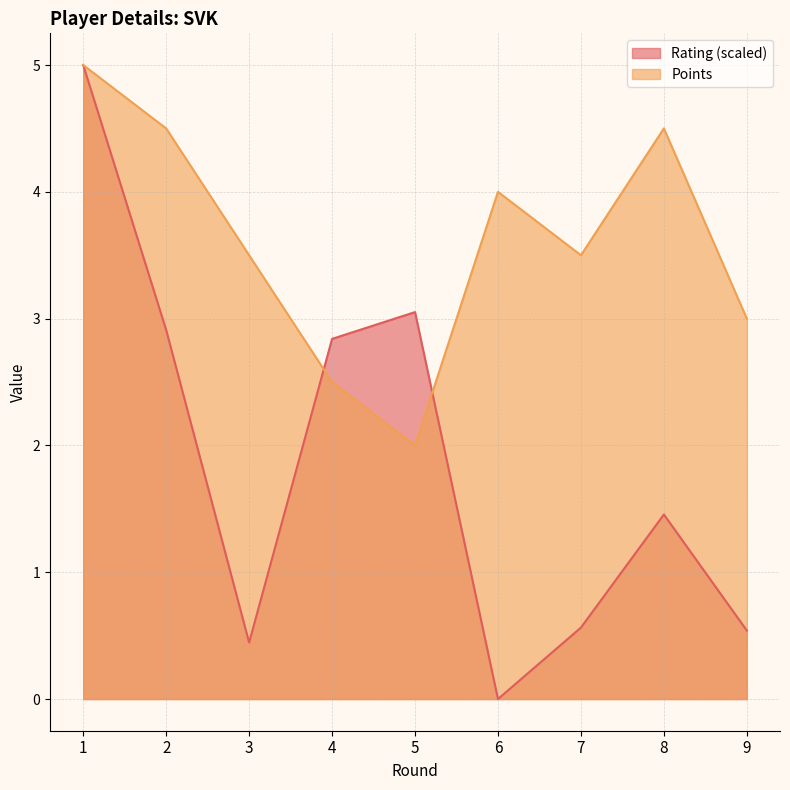

List the labels in order of Rating value, smallest first.

6, 3, 9, 7, 8, 4, 2, 5, 1